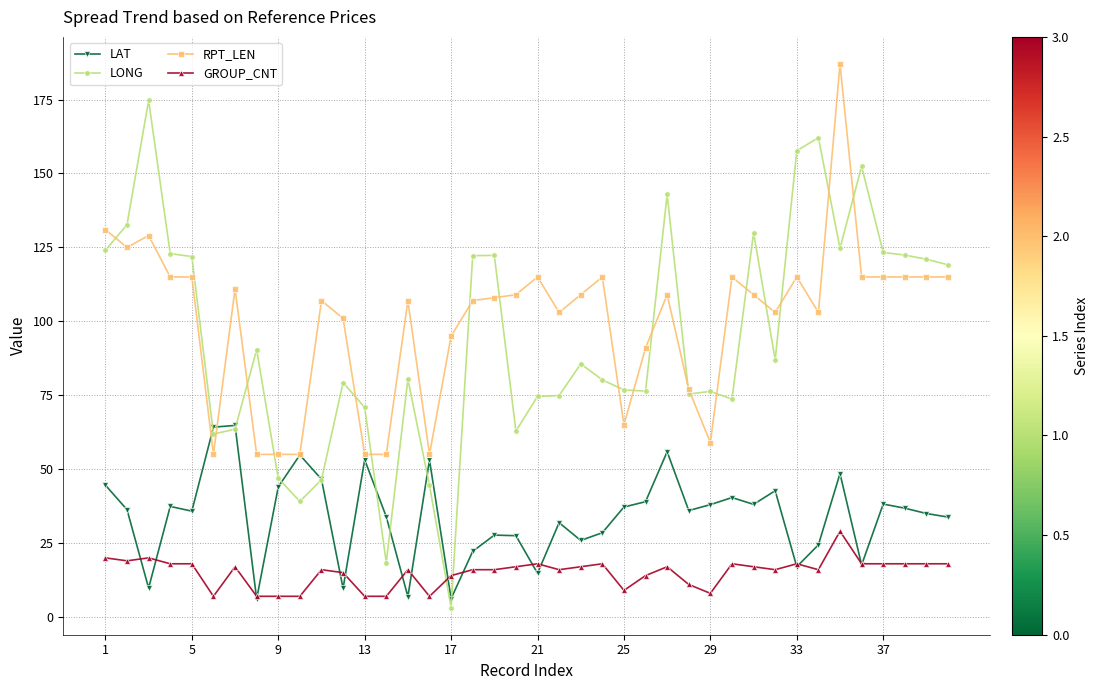

Is this an area chart (filled region under the line)?

No